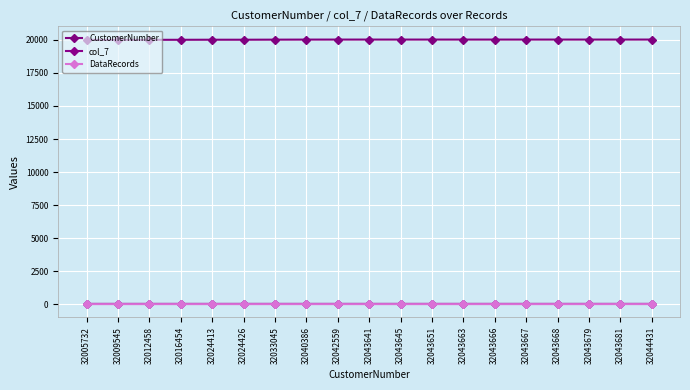

What is the lowest value of the DataRecords series?

2.0